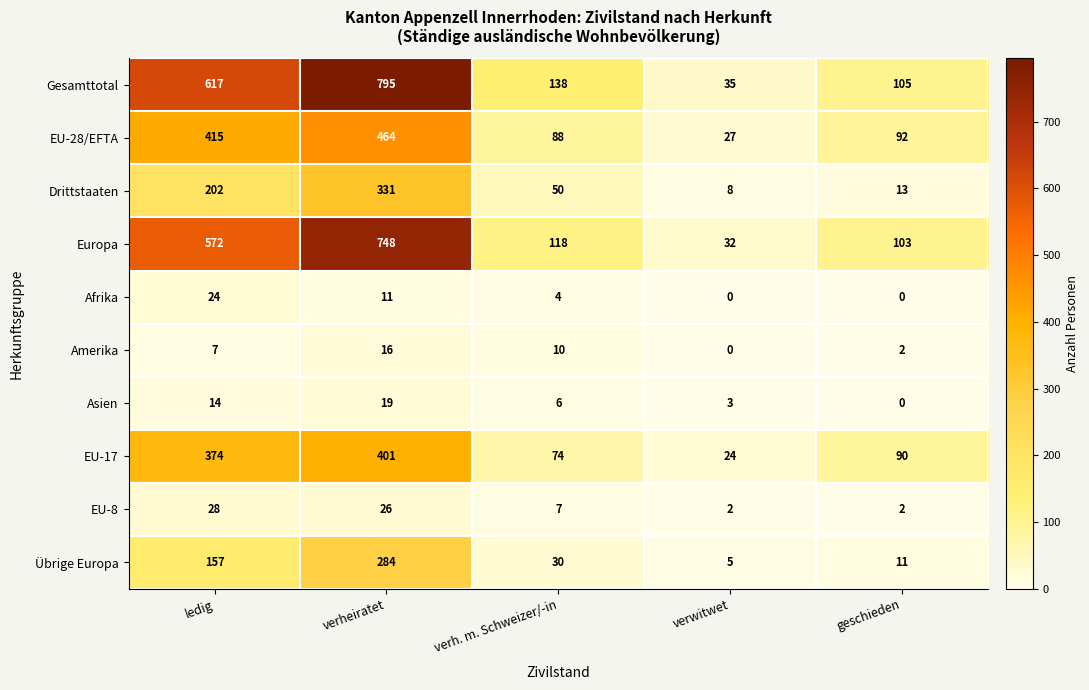

The Asien series shows 9 at verh. m. Schweizer/-in. True or false?

False